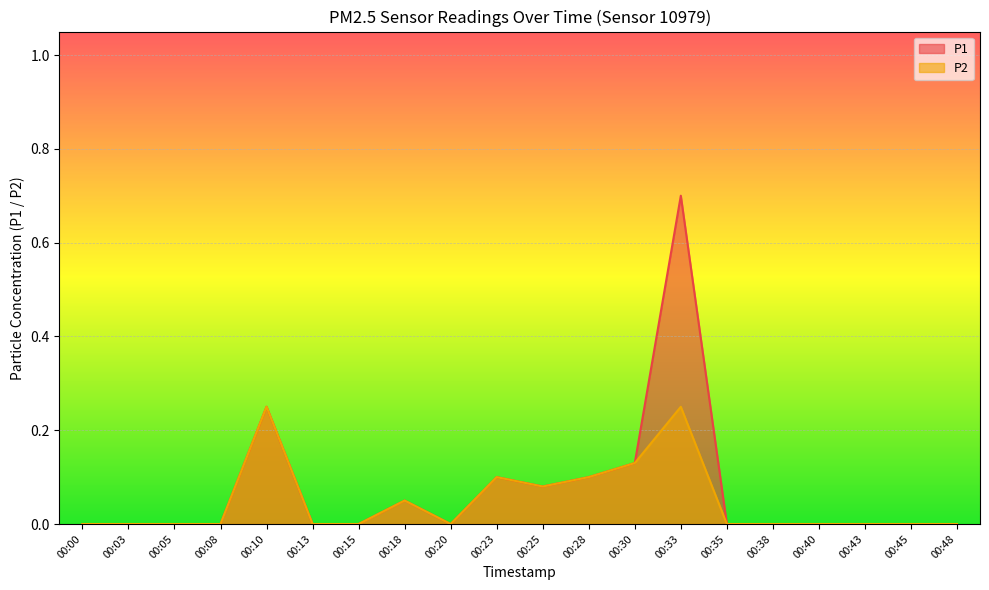

What is the sum of all P1 values?

1.4